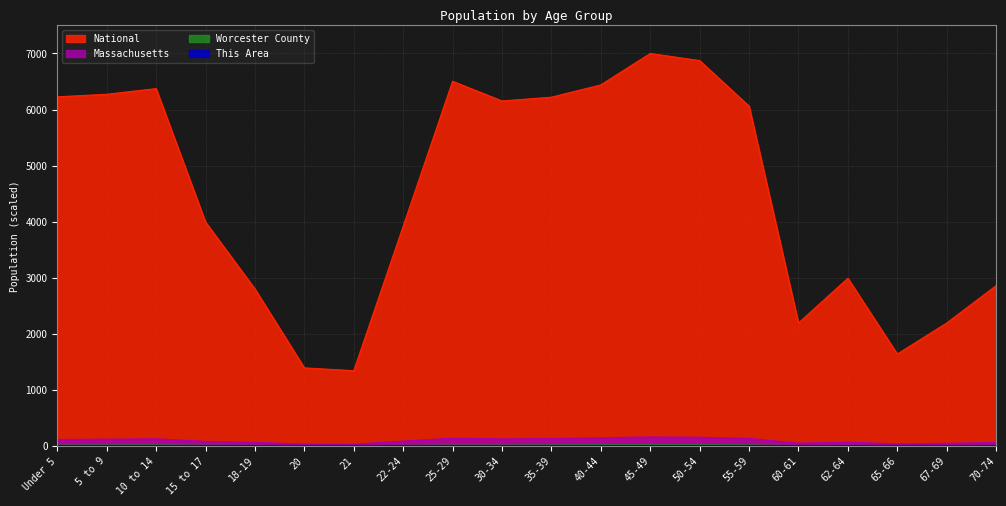

How many interior local peaks does the Worcester County series have?

3